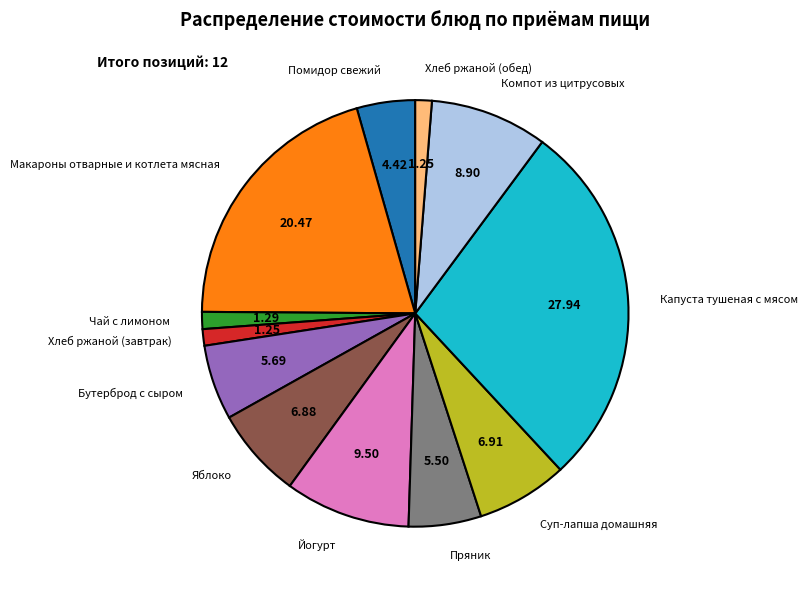

Which category has the biggest portion of the pie?

Капуста тушеная с мясом